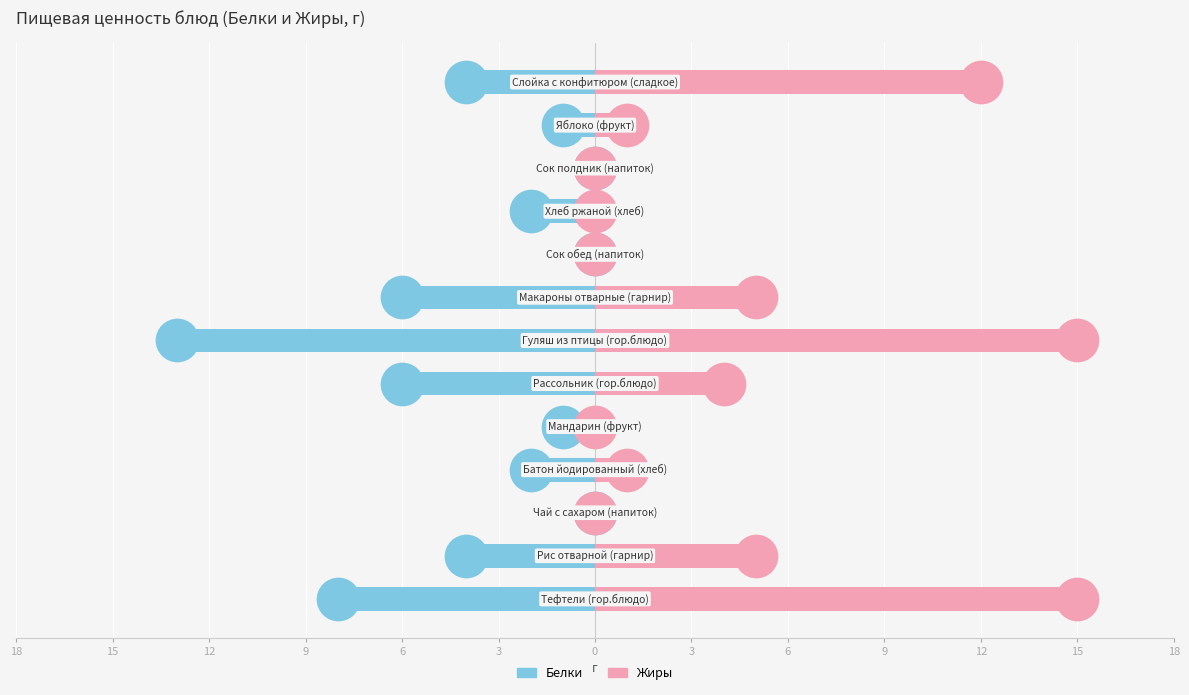

Which series has the widest spread of Y values?

Жиры